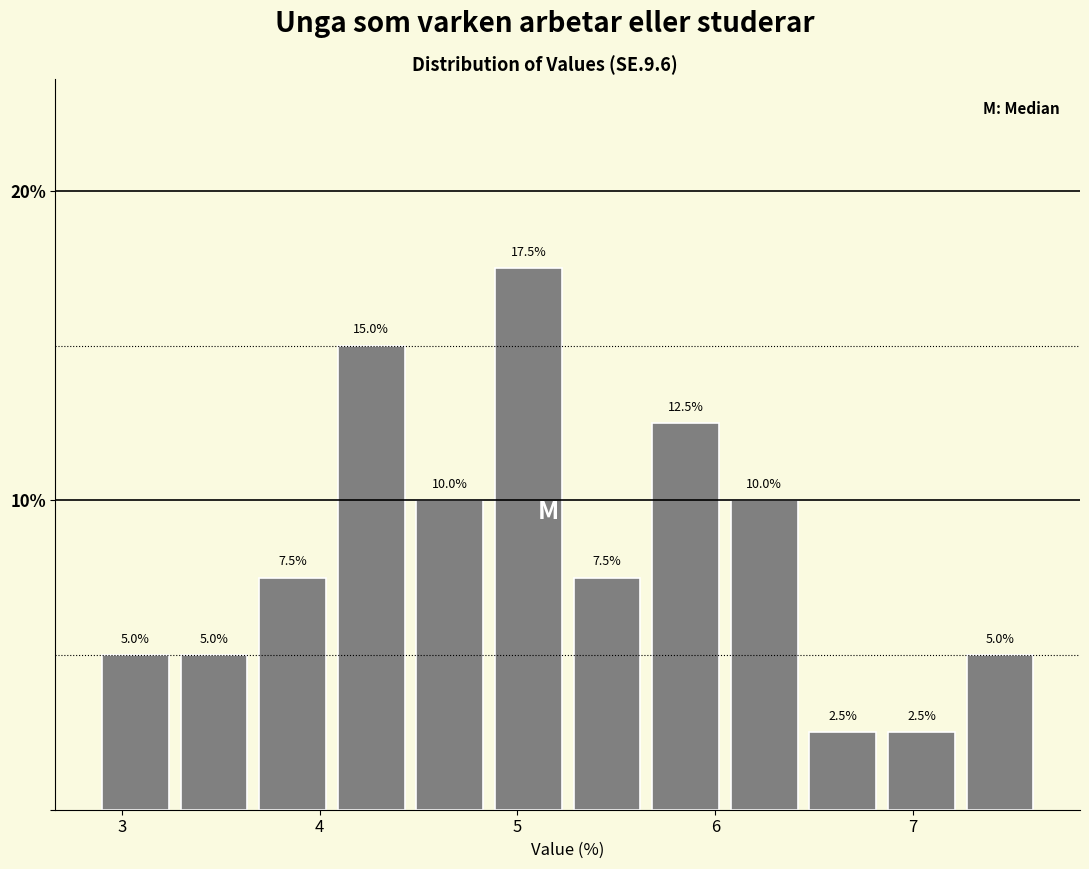

Around what value on the x-axis is the tallest bar? Give the approximate position of its centre, as read against the axis.

5.1